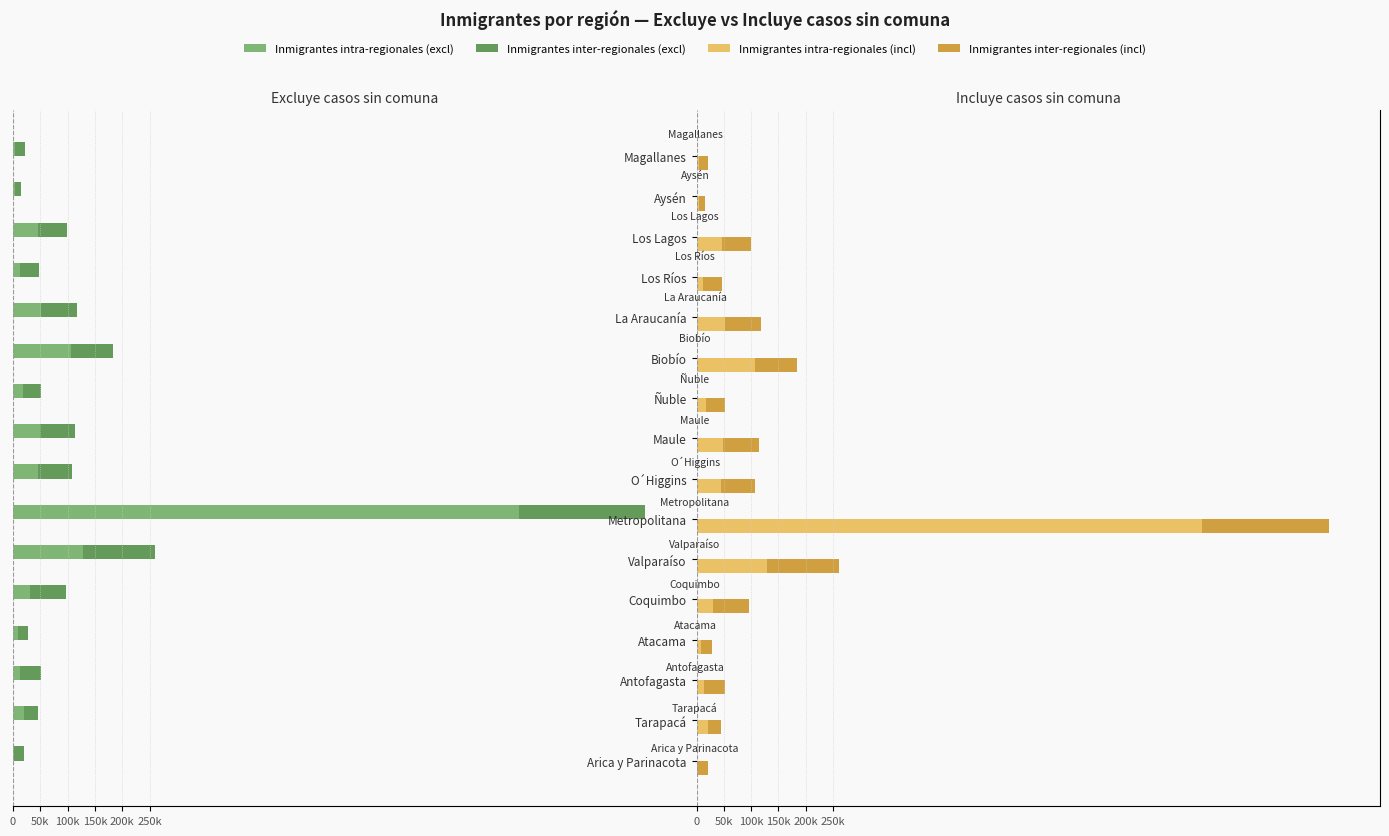

What are all the series names shown in the legend?

Inmigrantes intra-regionales (excl), Inmigrantes inter-regionales (excl), Inmigrantes intra-regionales (incl), Inmigrantes inter-regionales (incl)